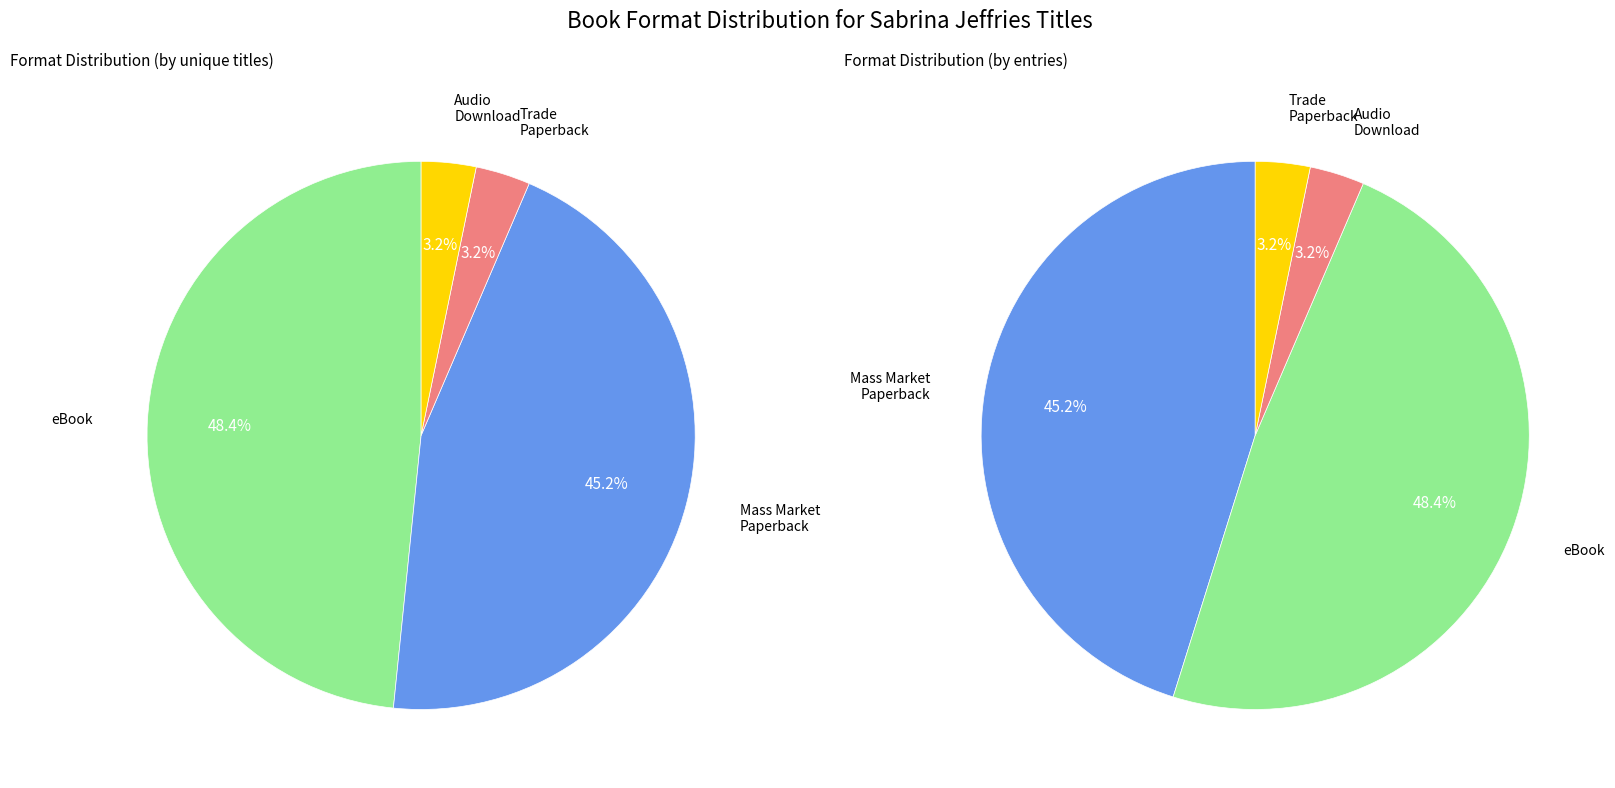

What percentage is NOT represented by Trade Paperback?

96.8%